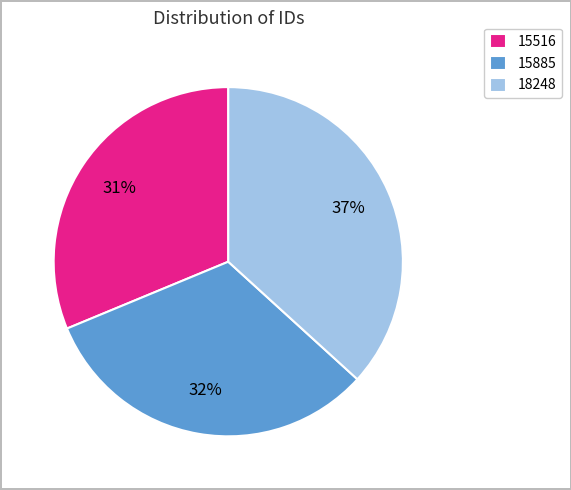

What percentage is the 18248 slice, to the nearest percent?

37%